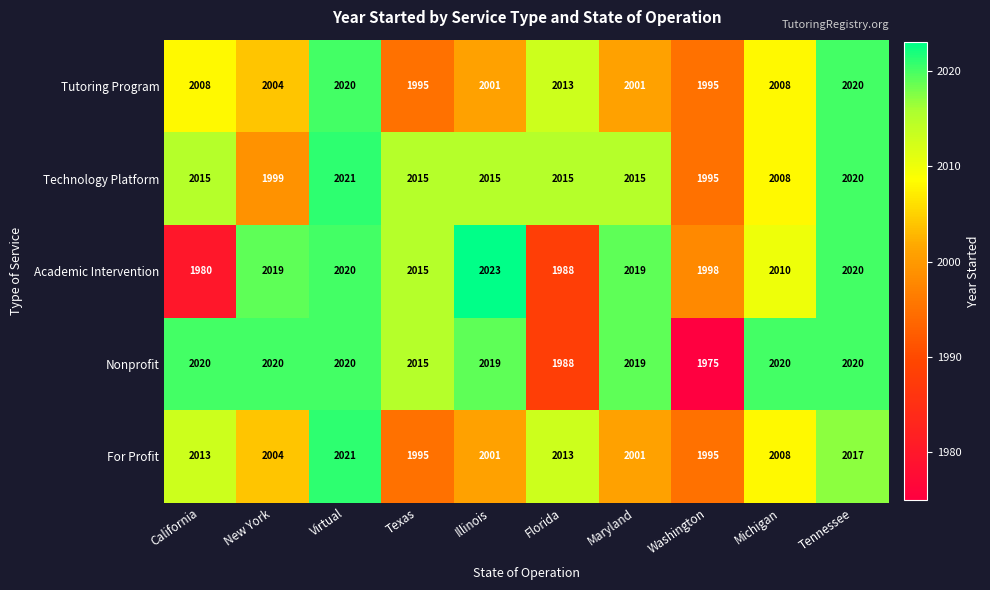

The Technology Platform series shows 3439 at California. True or false?

False